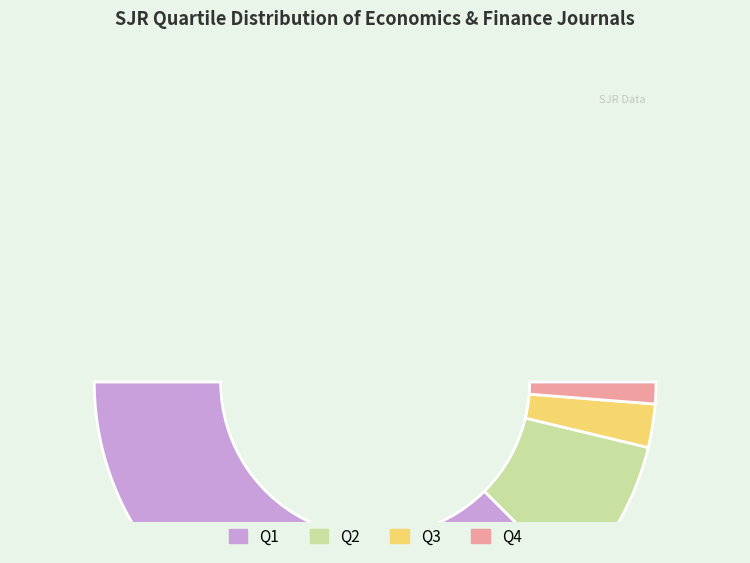

How much of the chart is everything except Q2?

82.5%